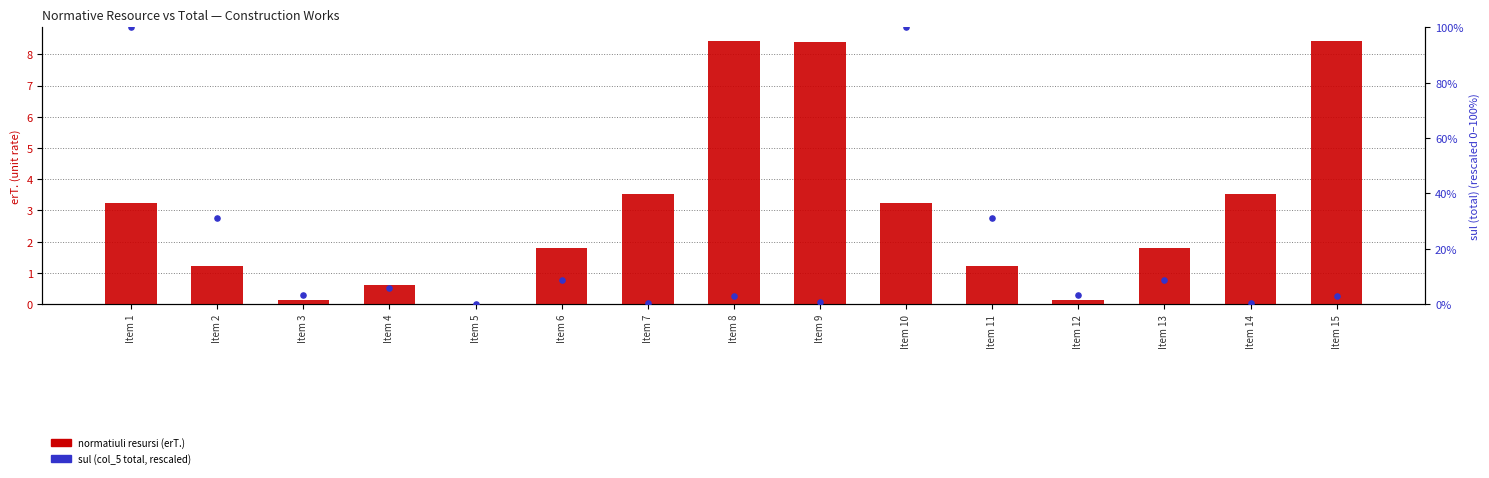

Which series has the widest spread of Y values?

sul (col_5) — percentile rank